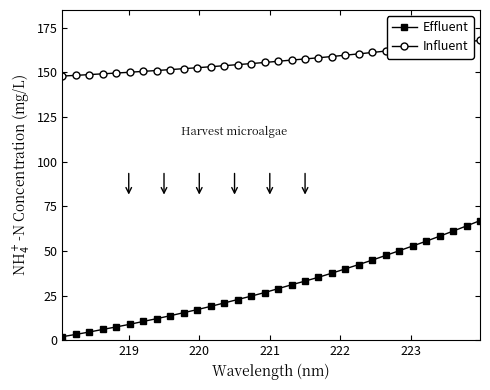

What is the difference between the second highest and second lowest values in the Influent series?

18.7